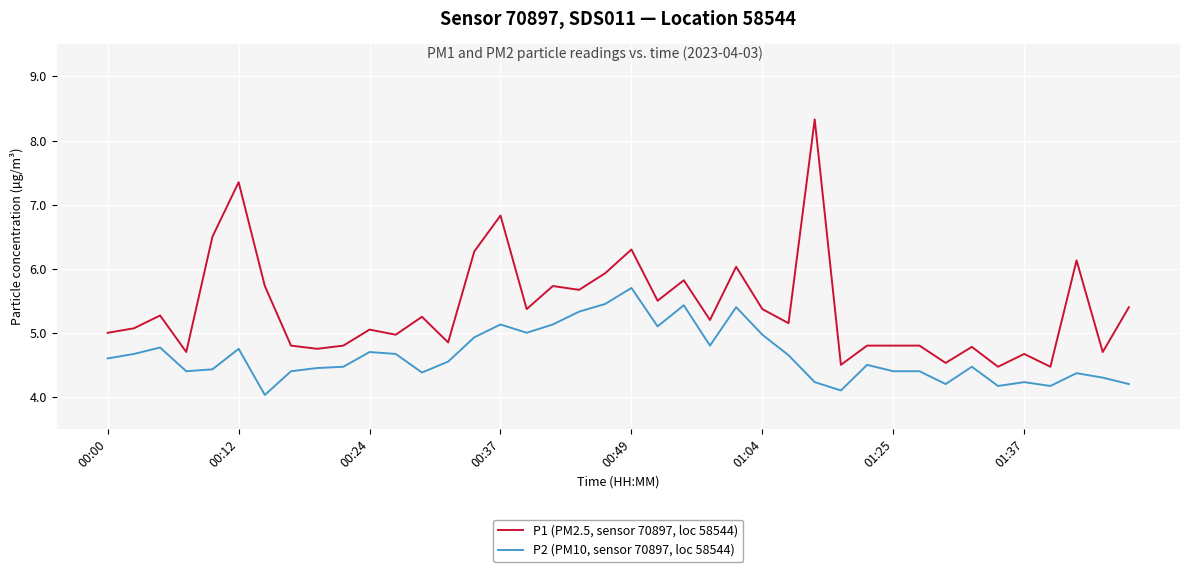

Which series has the largest total across all categories?

P1 (PM2.5, sensor 70897, loc 58544)